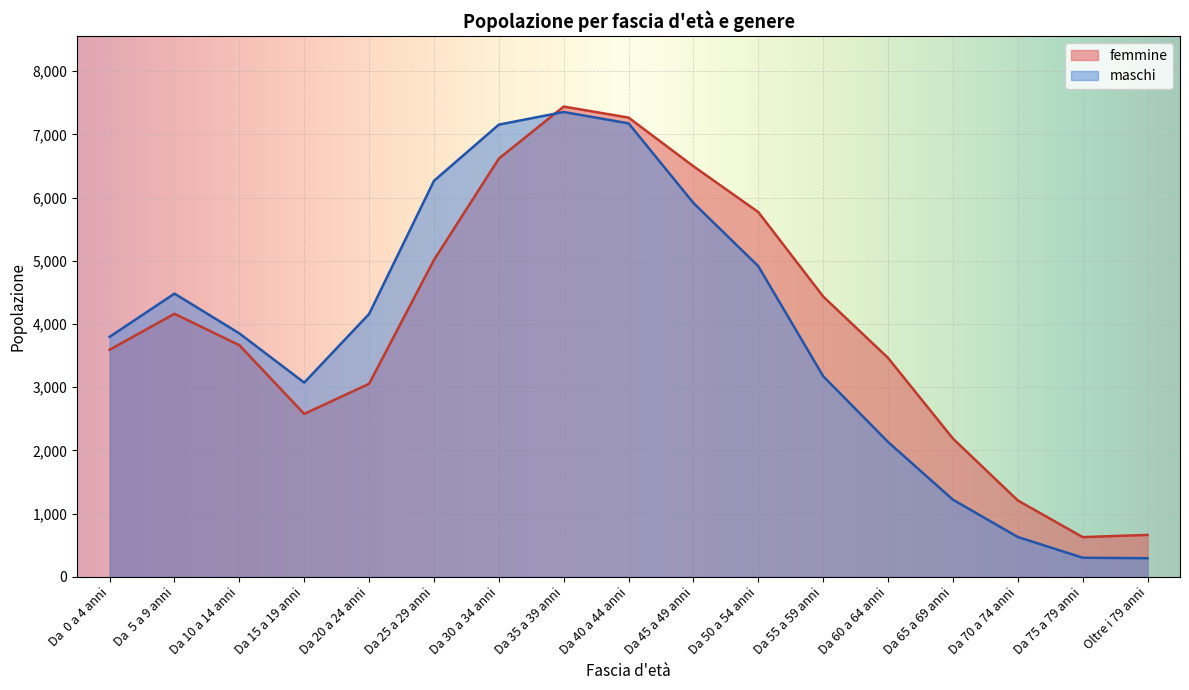

At which category is the sum across all series the highest?

Da 35 a 39 anni